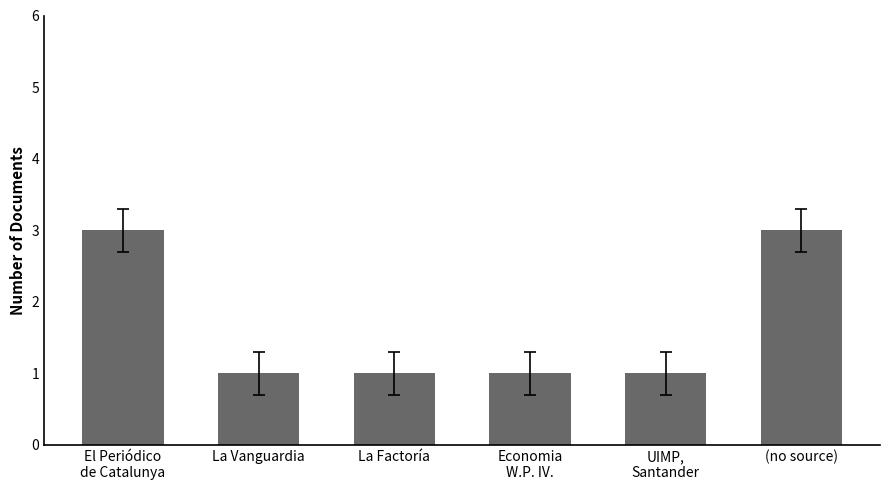

Approximately how many times larger is the value at La Factoría compared to Economia
W.P. IV.?

1.0